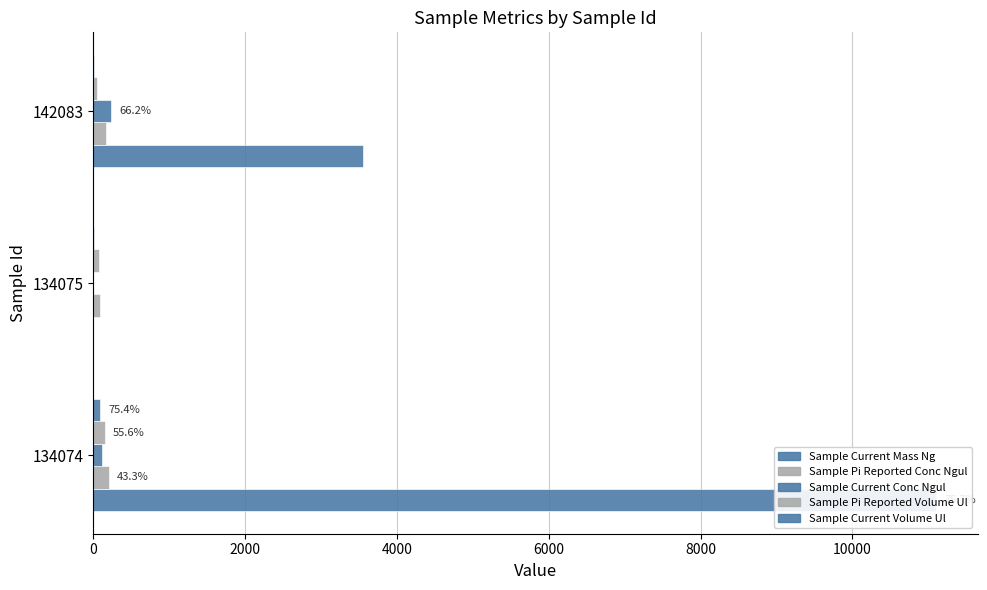

What is the approximate value of Sample Pi Reported Volume Ul at 134074?

150.0